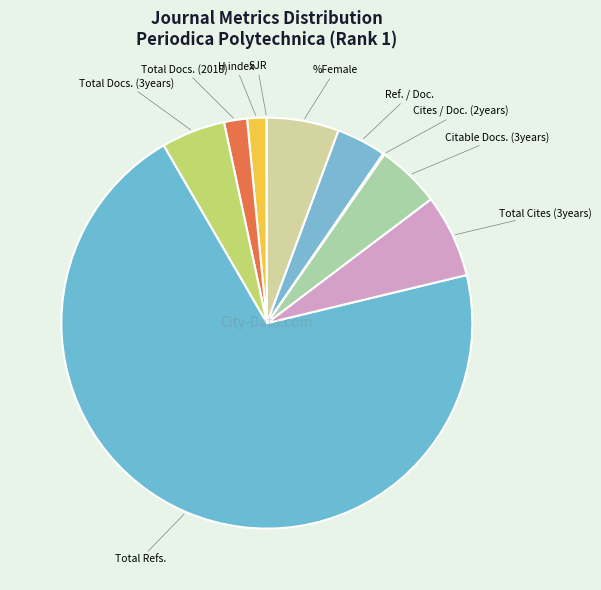

Rank the categories by value from lowest to highest.

SJR, Cites / Doc. (2years), H index, Total Docs. (2018), Ref. / Doc., Total Docs. (3years), Citable Docs. (3years), %Female, Total Cites (3years), Total Refs.